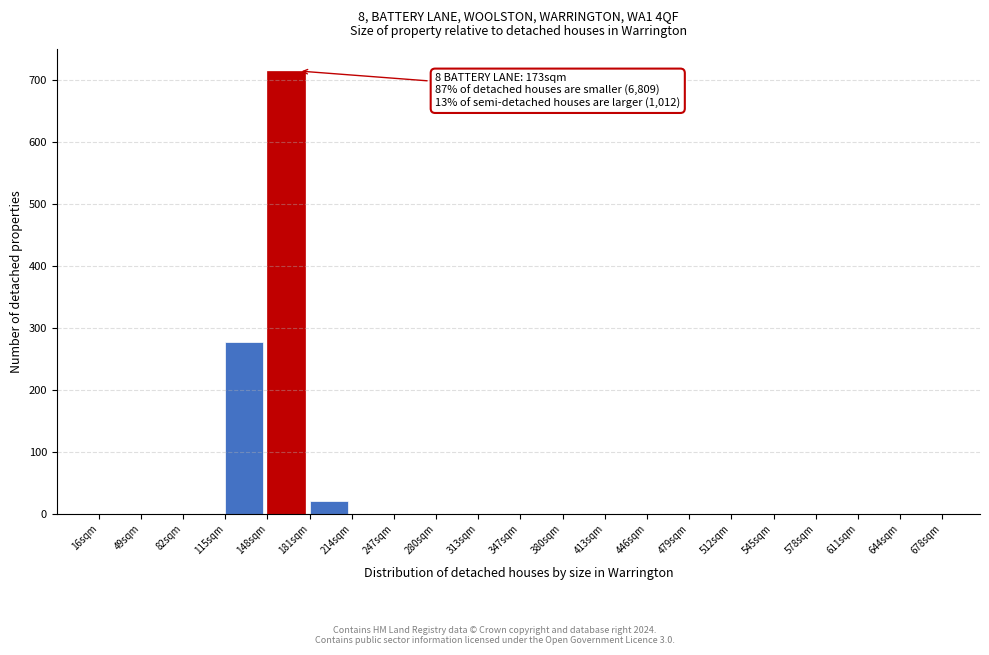

Over which range of the x-axis is the bar tallest?

150 to 180